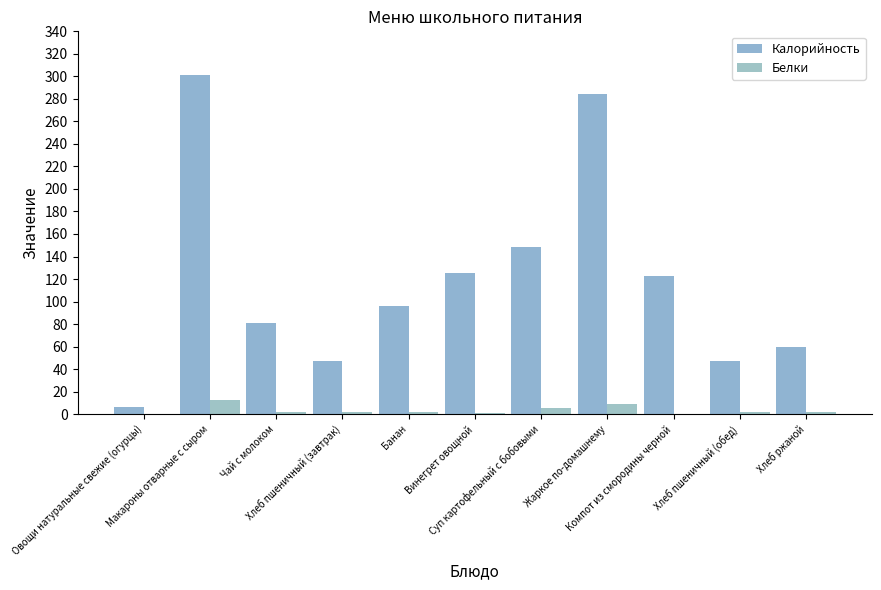

What is the sum of all Белки values?

37.2